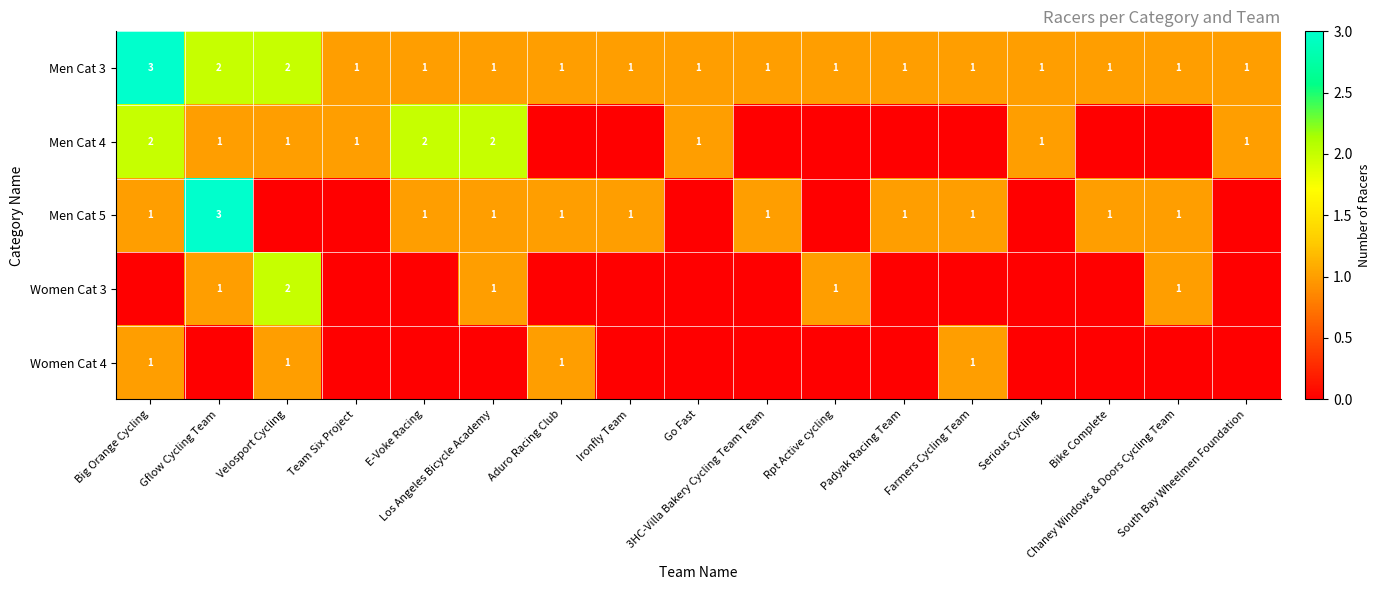

How many values in the Men Cat 3 series exceed 1?

3